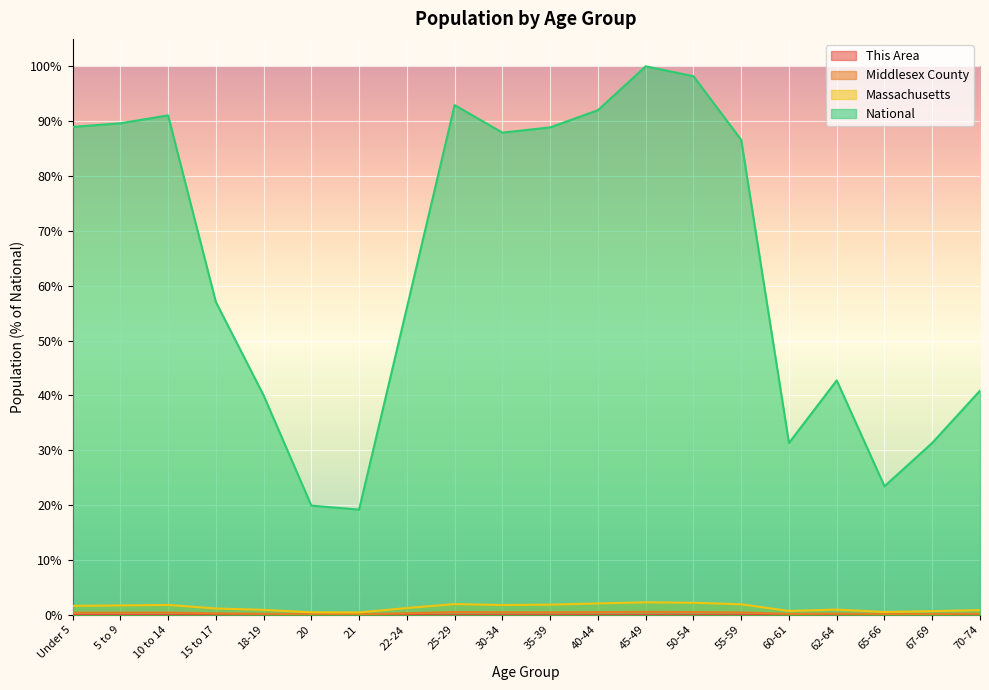

Which has a higher value, 40-44 or 55-59?

40-44